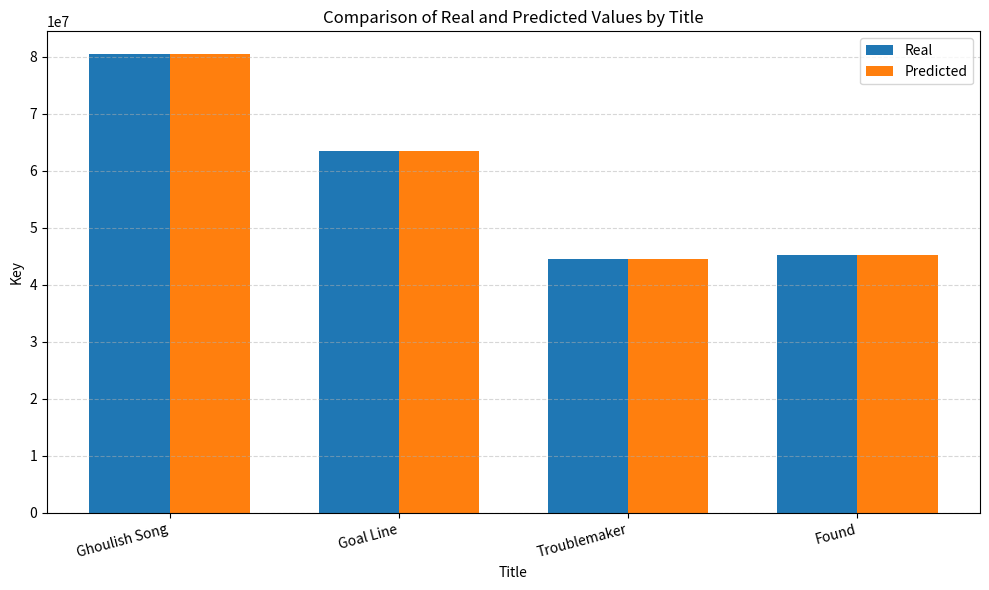

What is the approximate value of Predicted at Goal Line?

63537120